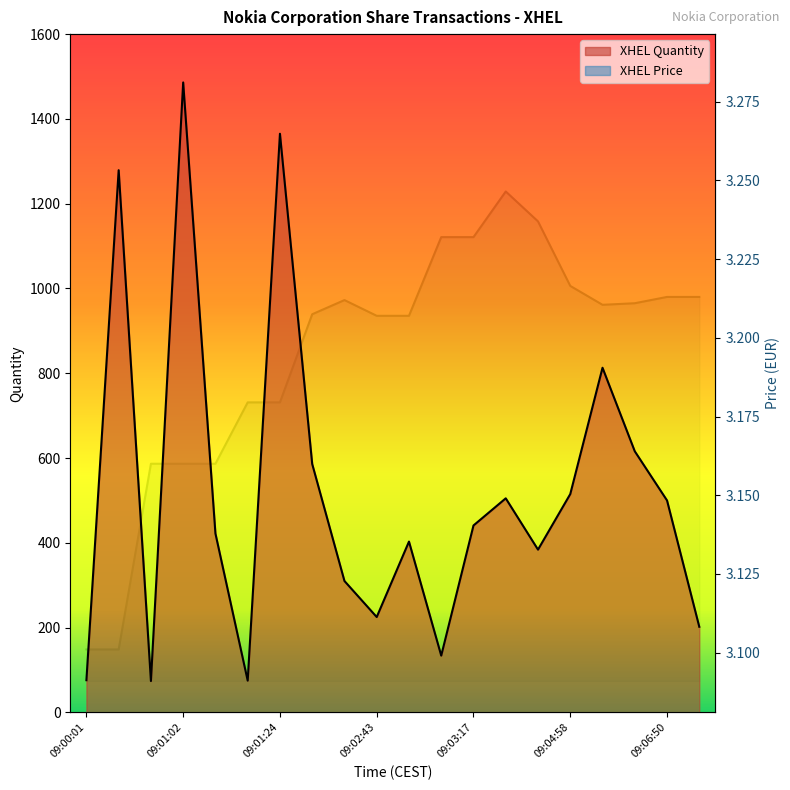

Where is XHEL Quantity nearest to the value 780?

09:05:25